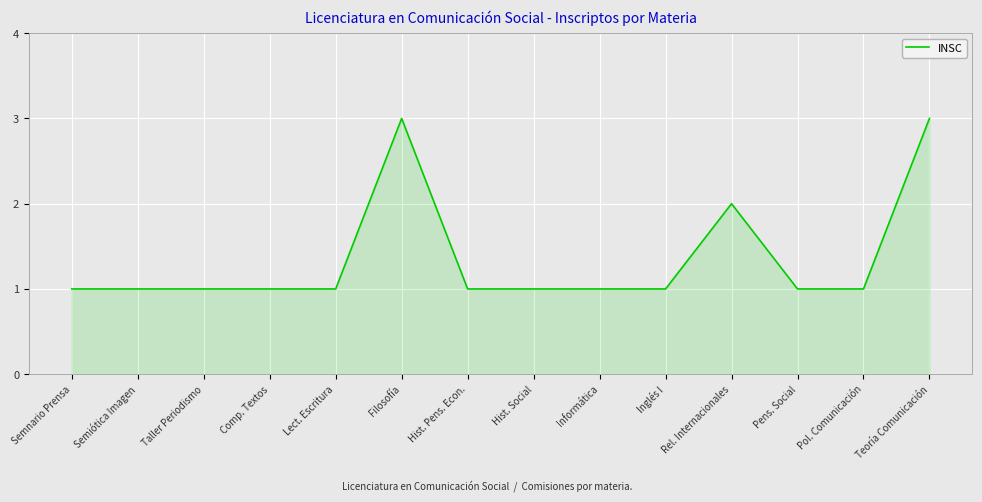

What is the difference between the second highest and second lowest values?

2